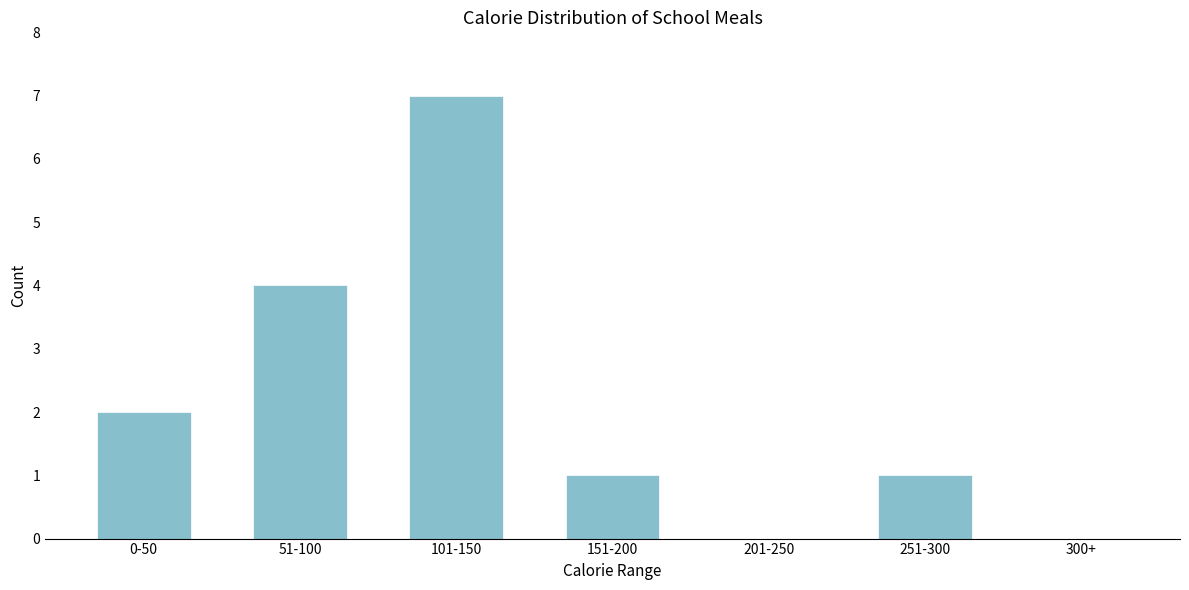

Reading right to left, list all the values displayed in this chart.

300+=0	251-300=1	201-250=0	151-200=1	101-150=7	51-100=4	0-50=2